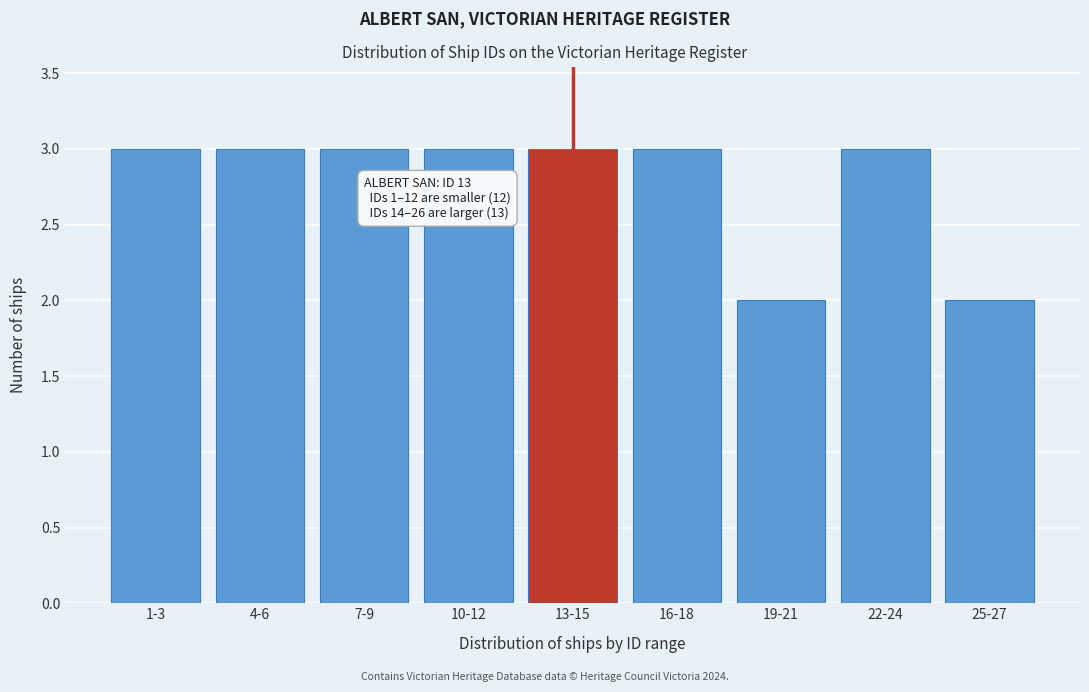

Reading left to right, what are all the values shown in this chart?

3	3	3	3	3	3	2	3	2